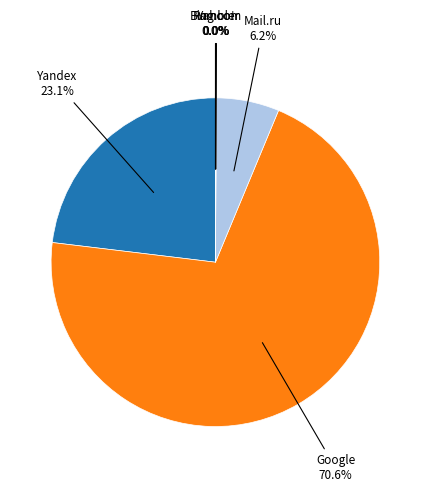

Is there a majority slice in this chart?

Yes